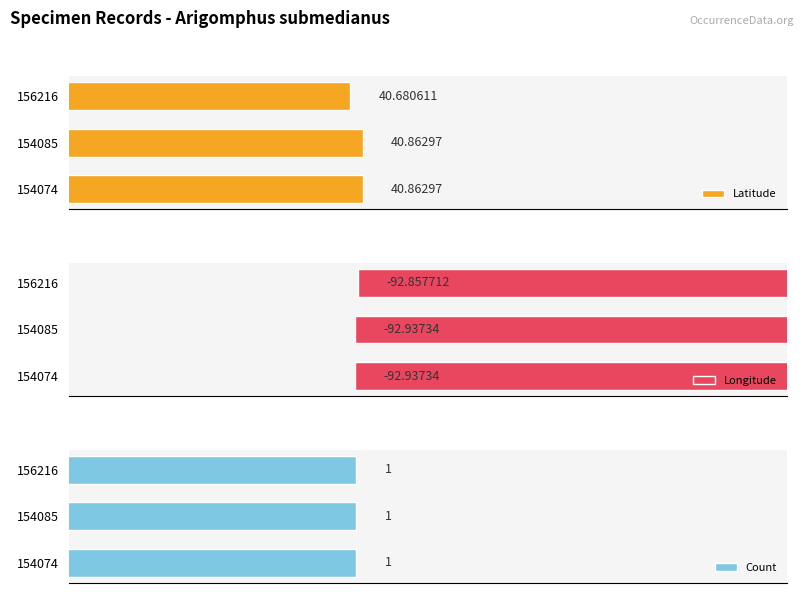

Rank the series by their average value, from highest to lowest.

Latitude, Count, Longitude